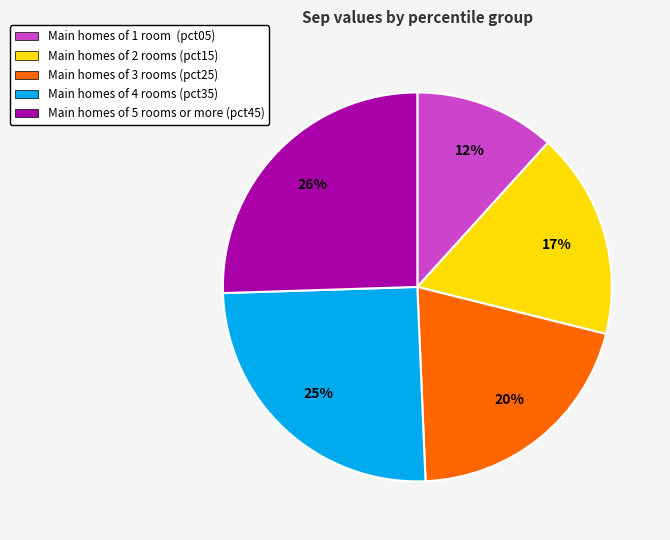

Combined, do Main homes of 5 rooms or more (pct45) and Main homes of 4 rooms (pct35) account for over 50%?

Yes